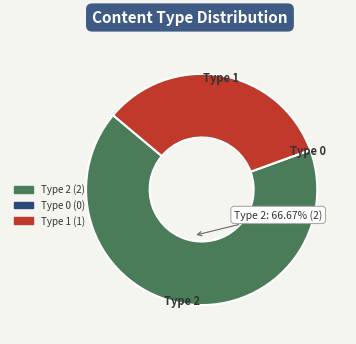

Is there a majority slice in this chart?

Yes